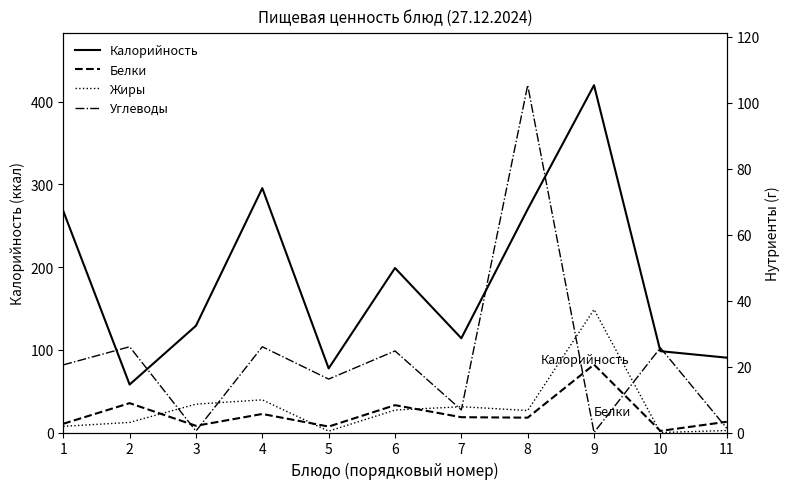

Does the chart have visible grid lines?

No